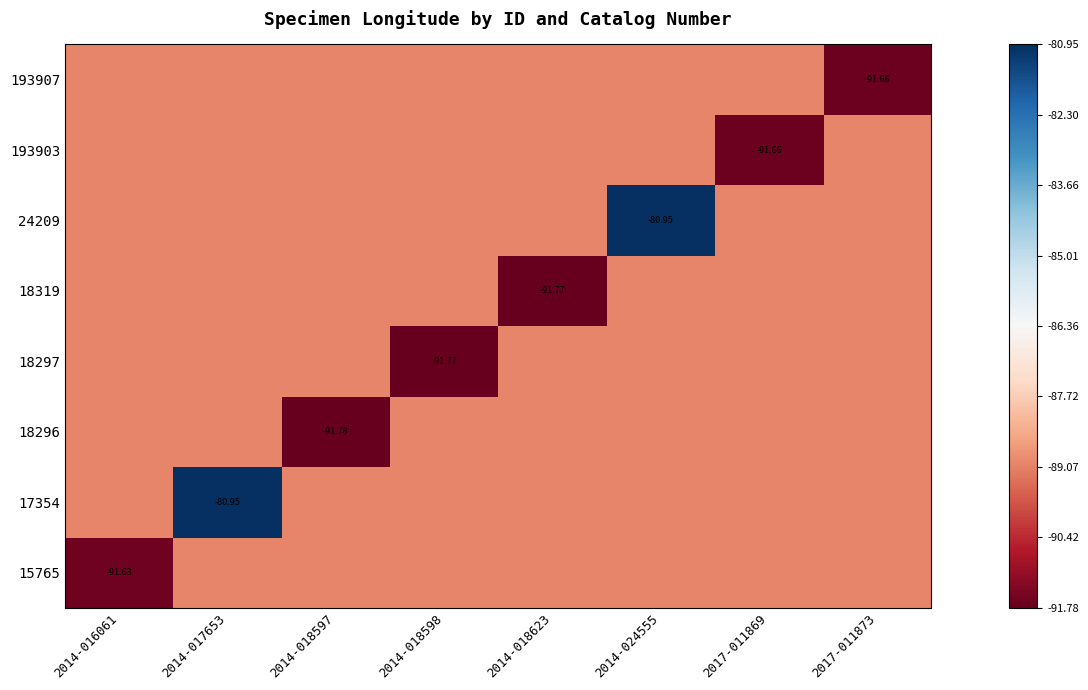

True or false: 17354 has a value of -89.0 at 2014-018623.

True